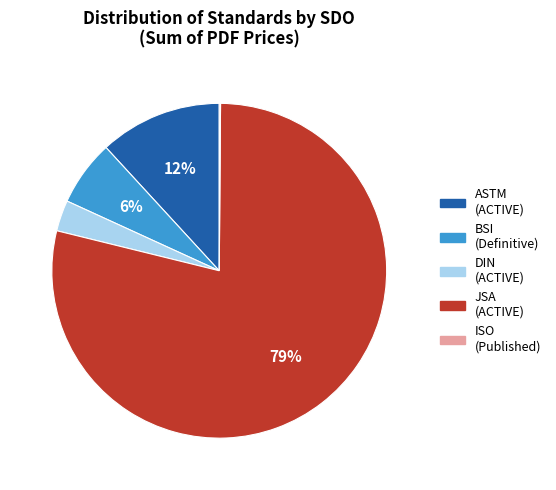

Is there any slice that represents more than half of the pie?

Yes